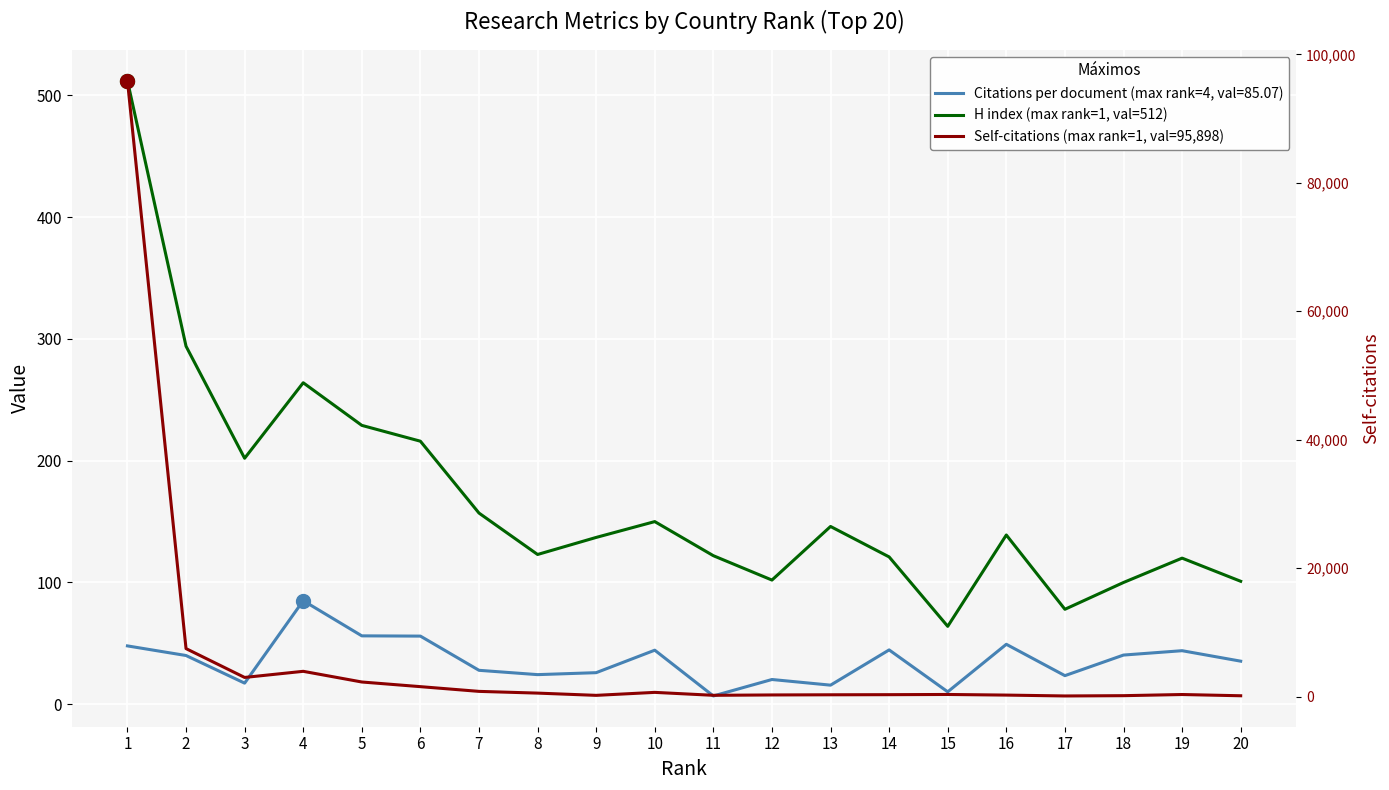

Is the value of Citations per document at 2 greater than the value of H index at 3?

No